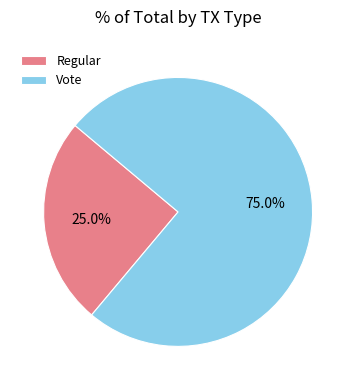

The Regular slice represents 25% of the pie. True or false?

True